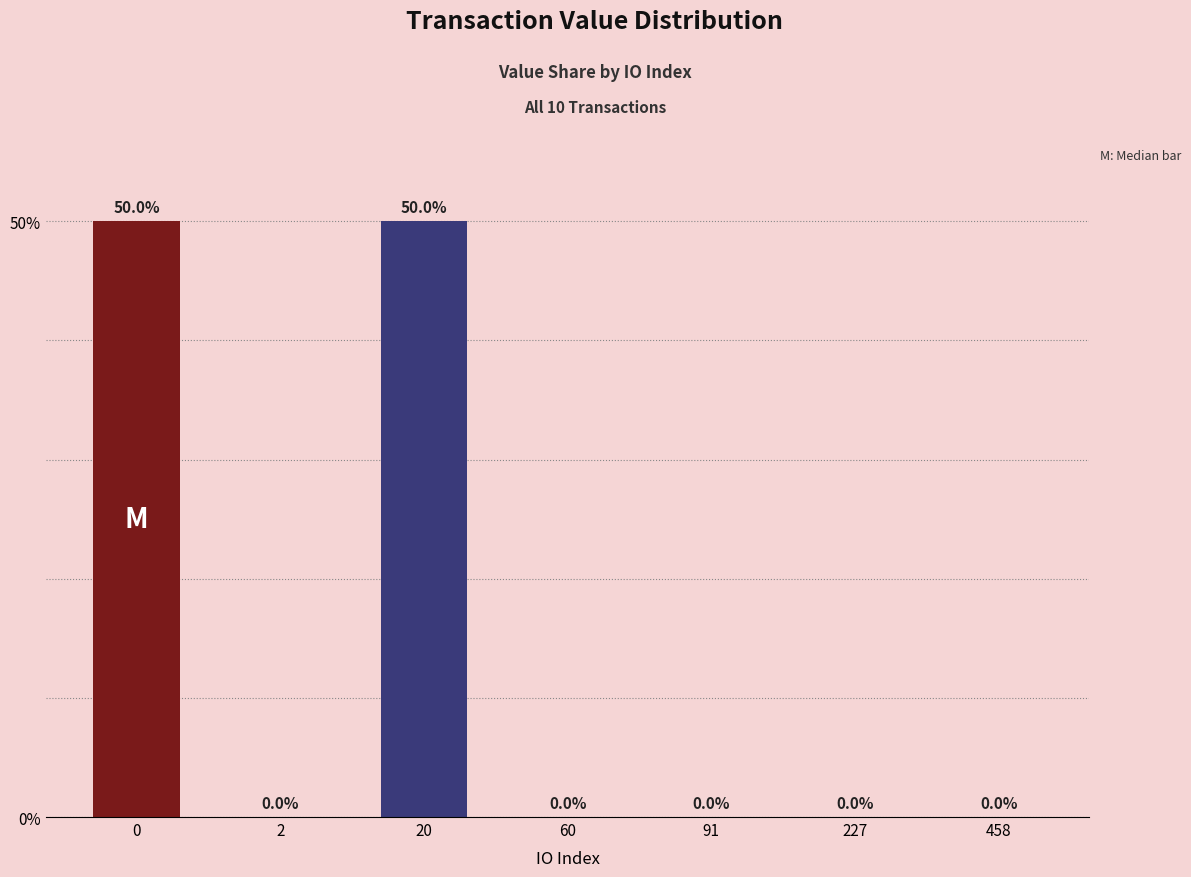

The chart shows a value of 0.0 at 91. True or false?

True